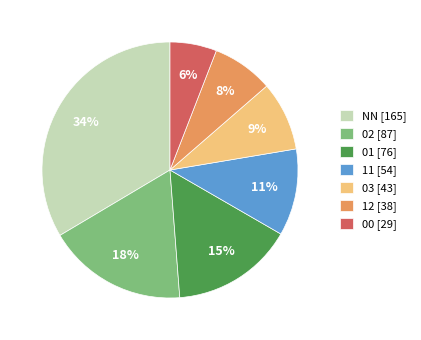

Which category has the smallest portion of the pie?

00